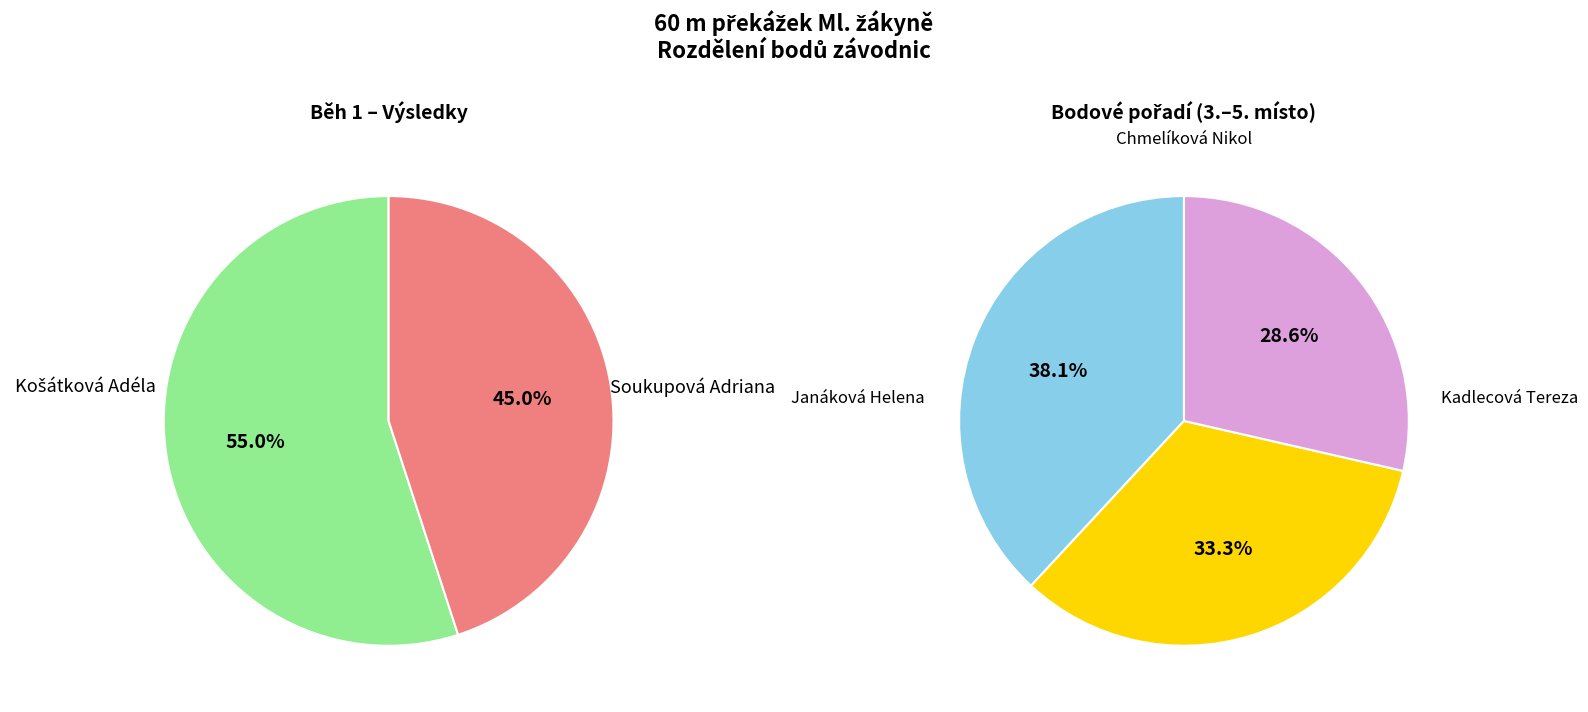

Rank the categories by value from lowest to highest.

Kadlecová Tereza, Chmelíková Nikol, Janáková Helena, Soukupová Adriana, Košátková Adéla